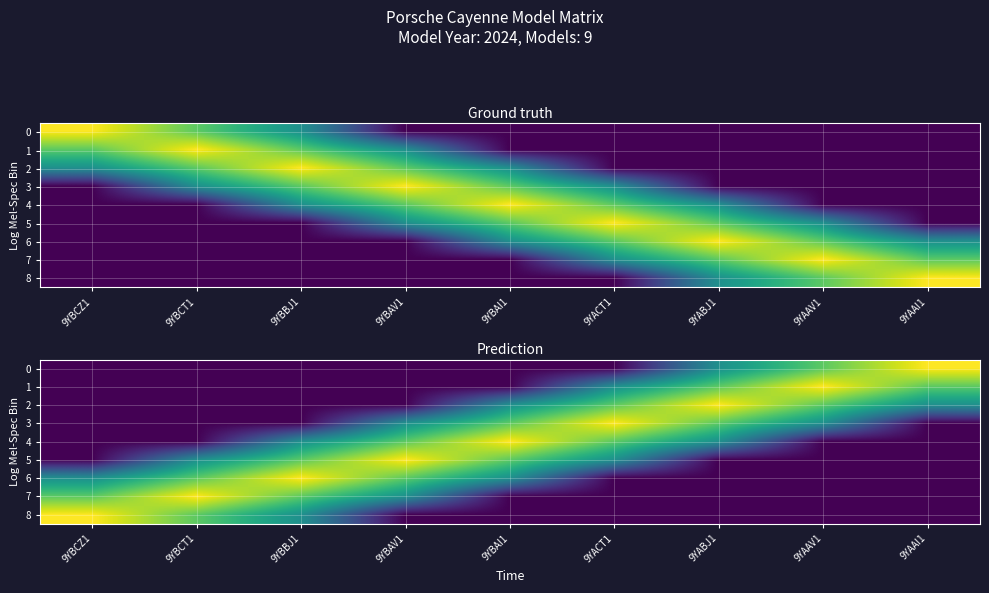

Between 9YABJ1 and 9YAAV1, which series saw the biggest shift?

4